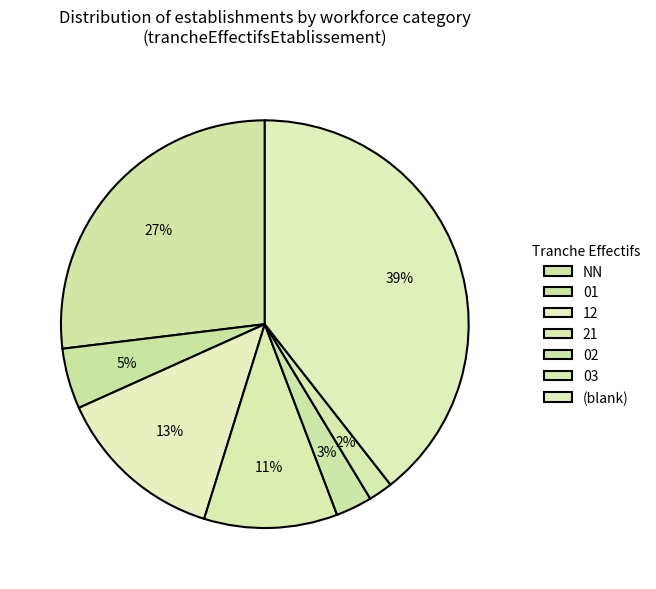

How many segments does this pie chart have?

7